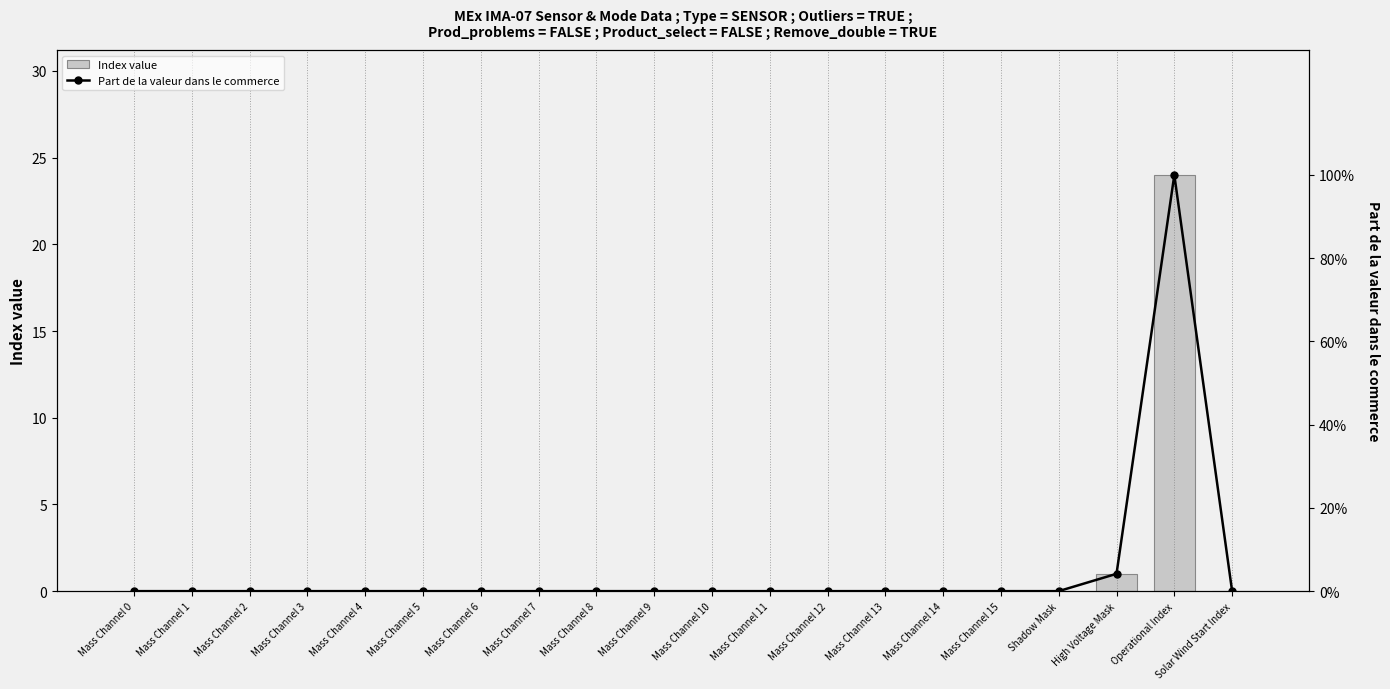

What is the label of the 1st bar from the right?

Solar Wind Start Index